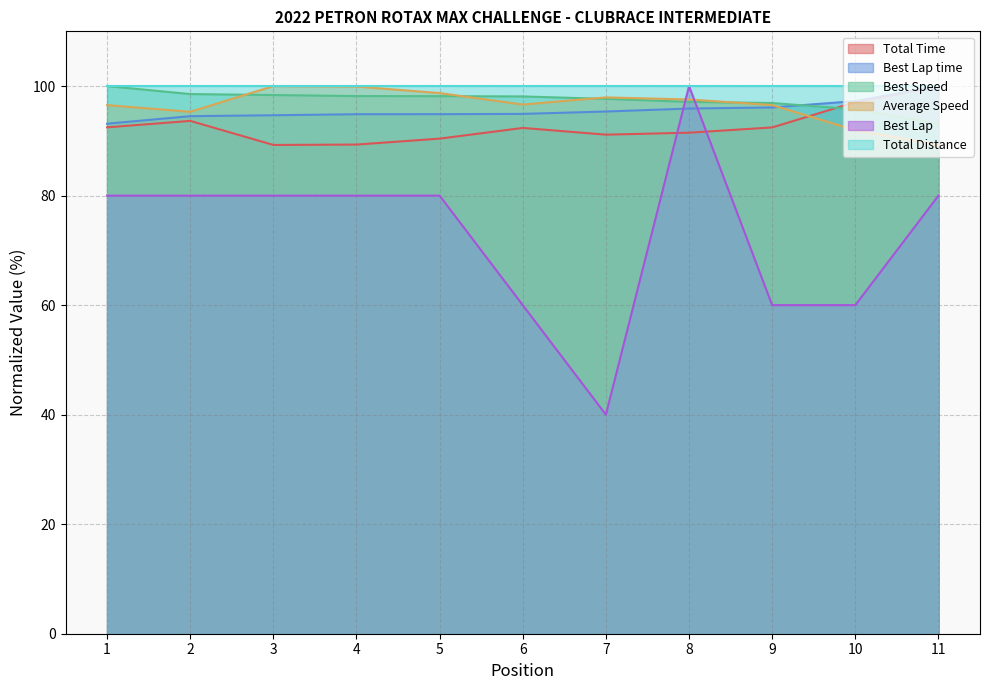

What are all the series names shown in the legend?

Total Time, Best Lap time, Best Speed, Average Speed, Best Lap, Total Distance